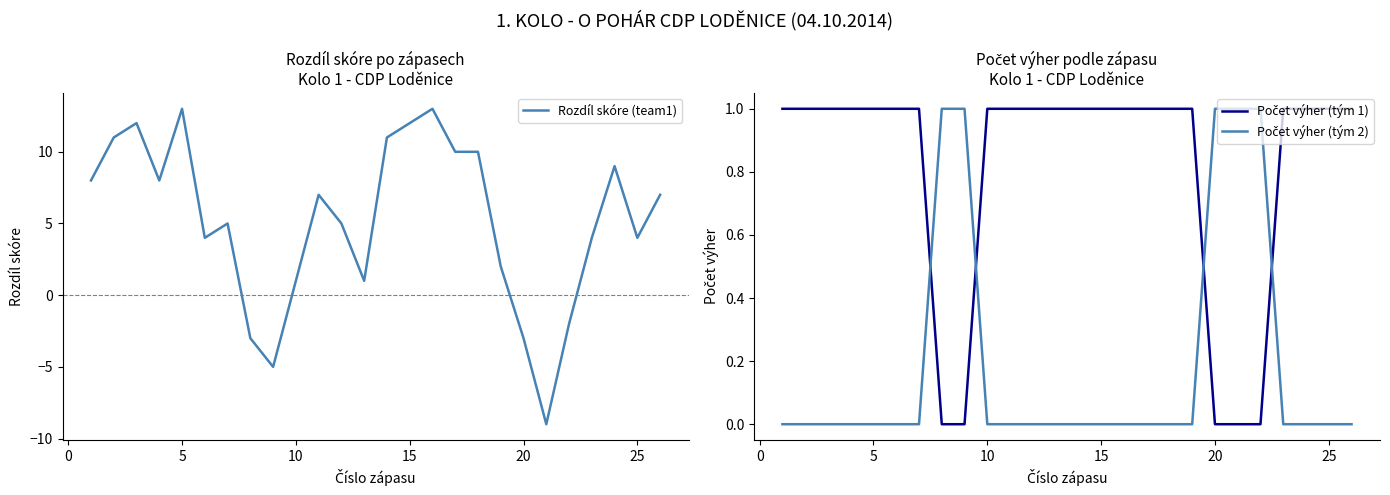

After their last crossing, which series has the higher values: Počet výher (tým 1) or Rozdíl skóre (team1)?

Rozdíl skóre (team1)